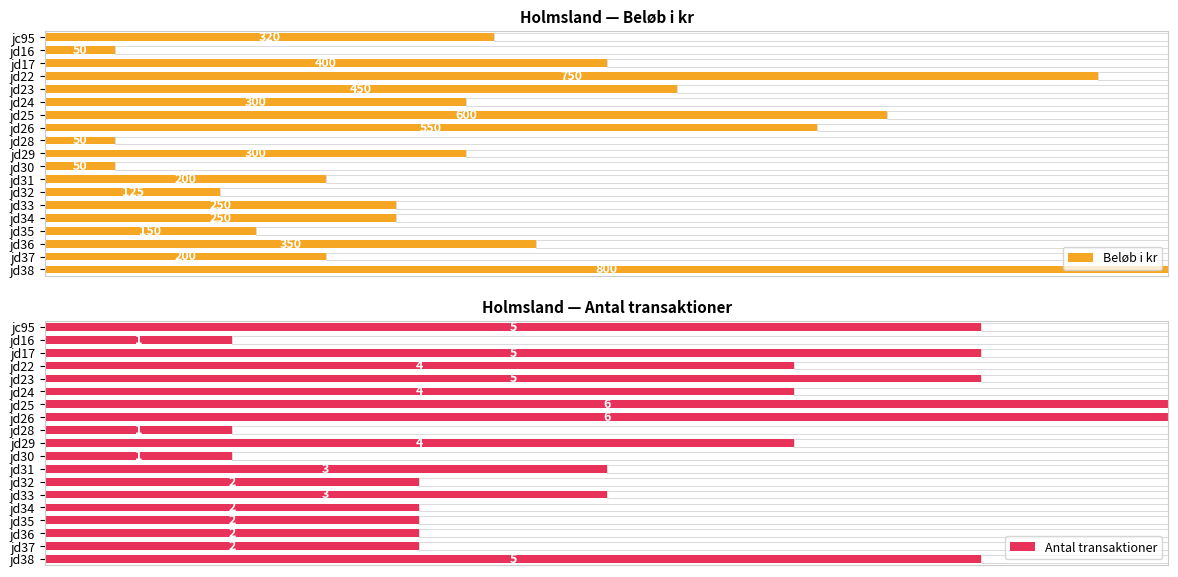

Between jd34 and jd35, which series saw the biggest shift?

Beløb i kr